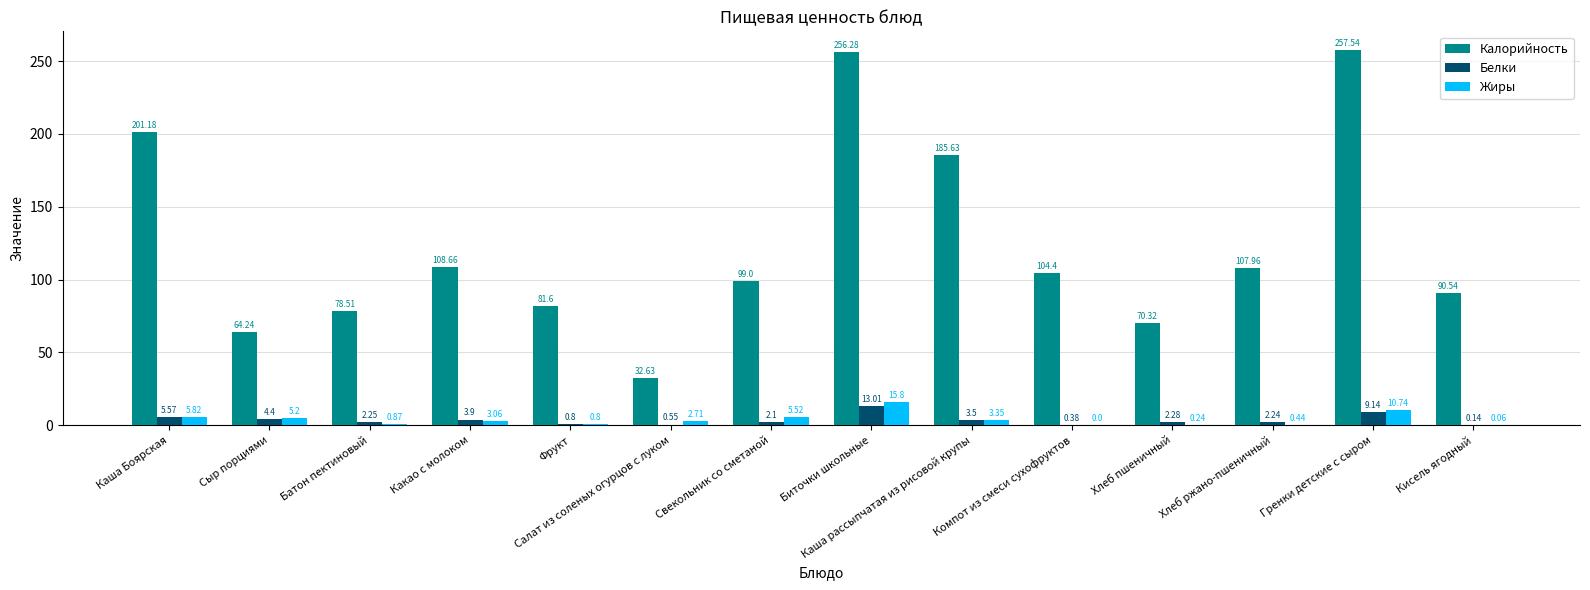

At which label is Жиры closest to 7?

Каша Боярская